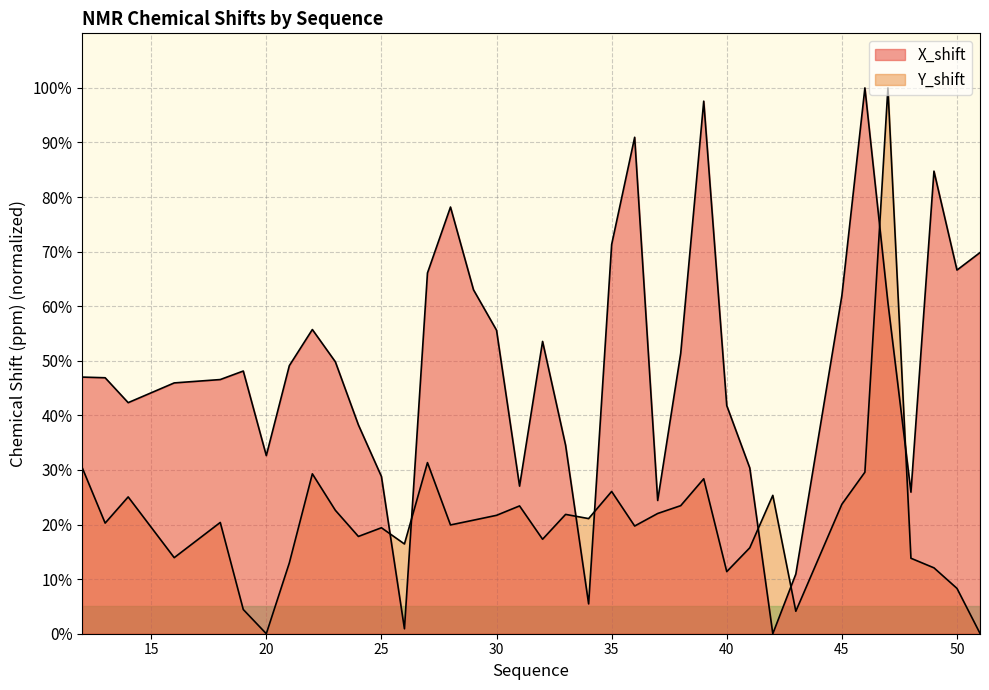

What is the value of the Y_shift point at the 13th from the left?

16.4